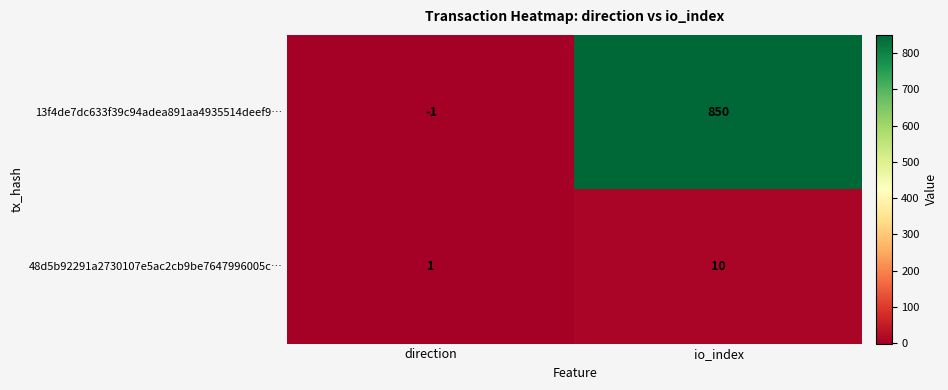

List the series in order of their overall mean, lowest first.

48d5b92291a2730107e5ac2cb9be7647996005c…, 13f4de7dc633f39c94adea891aa4935514deef9…